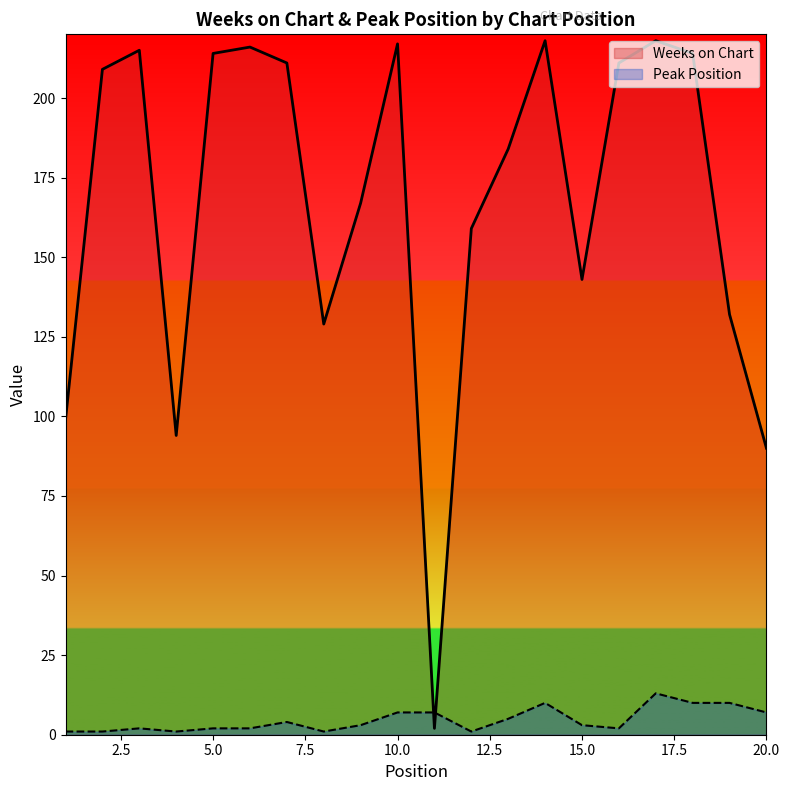

What is the value of the Weeks on Chart point at the 3rd from the left?

215